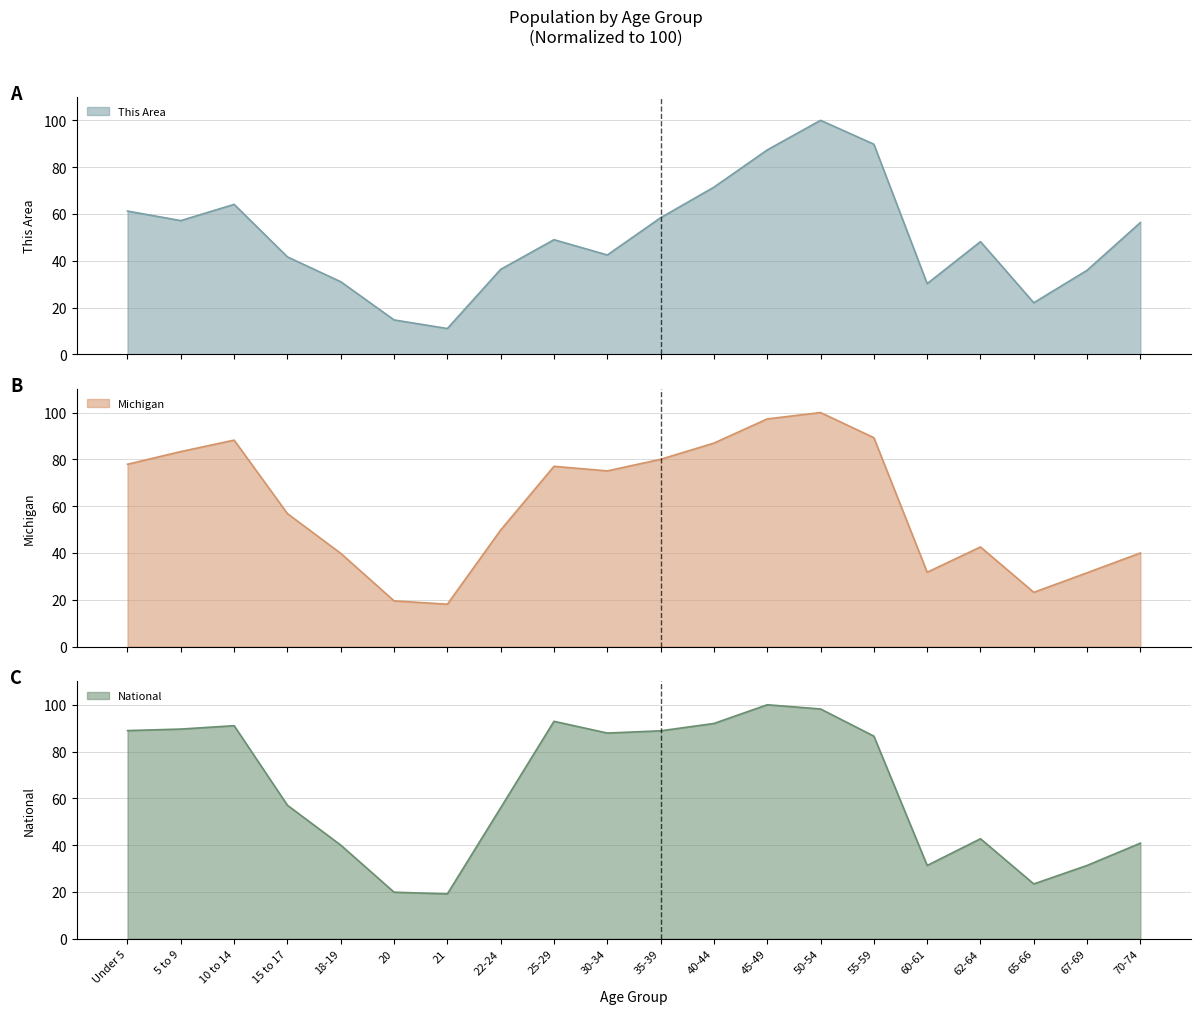

Reading left to right, list all the values displayed in this chart.

This Area: Under 5=61.2	5 to 9=57.1	10 to 14=64.1	15 to 17=41.6	18-19=31.0	20=14.7	21=11.0	22-24=36.3	25-29=49.0	30-34=42.4	35-39=58.4	40-44=71.4	45-49=87.3	50-54=100.0	55-59=89.8	60-61=30.2	62-64=48.2	65-66=22.0	67-69=35.9	70-74=56.3
Michigan: Under 5=77.9	5 to 9=83.3	10 to 14=88.2	15 to 17=56.8	18-19=39.8	20=19.5	21=18.1	22-24=49.8	25-29=77.0	30-34=75.1	35-39=80.0	40-44=86.9	45-49=97.3	50-54=100.0	55-59=89.3	60-61=31.8	62-64=42.6	65-66=23.2	67-69=31.5	70-74=40.0
National: Under 5=89.0	5 to 9=89.6	10 to 14=91.1	15 to 17=57.0	18-19=40.0	20=19.9	21=19.2	22-24=56.0	25-29=92.9	30-34=87.9	35-39=88.9	40-44=92.0	45-49=100.0	50-54=98.2	55-59=86.6	60-61=31.3	62-64=42.7	65-66=23.4	67-69=31.3	70-74=40.9